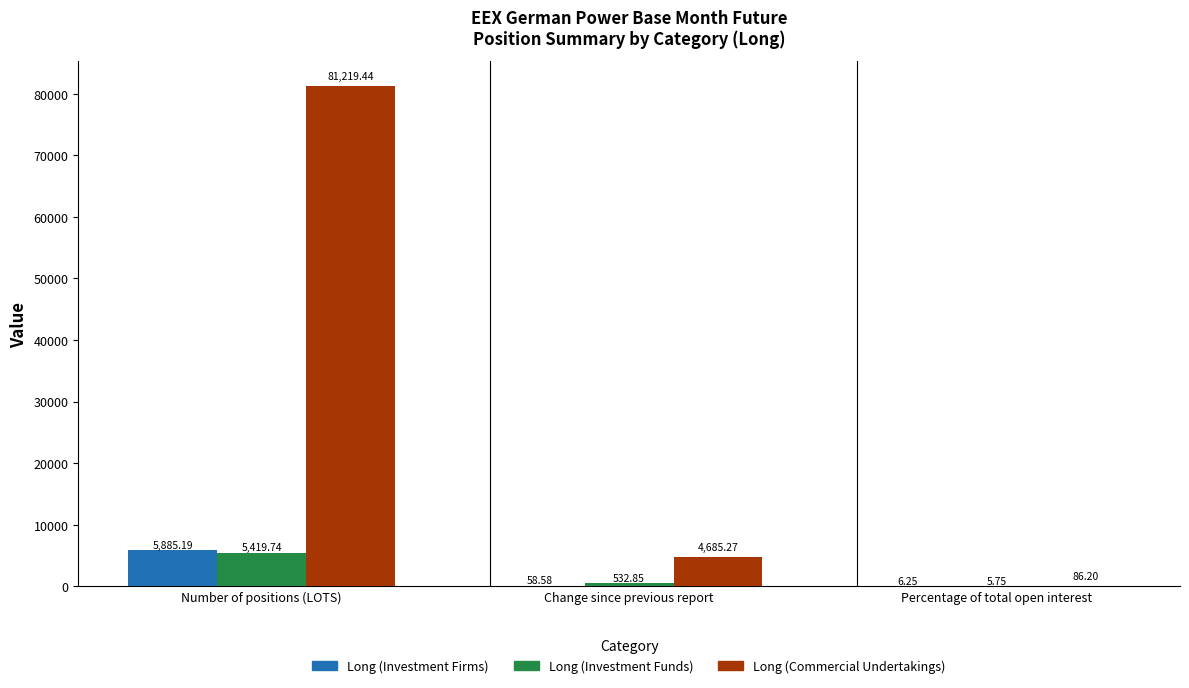

What is the sum of the Long (Investment Firms) values at Number of positions (LOTS) and Percentage of total open interest?

5891.4